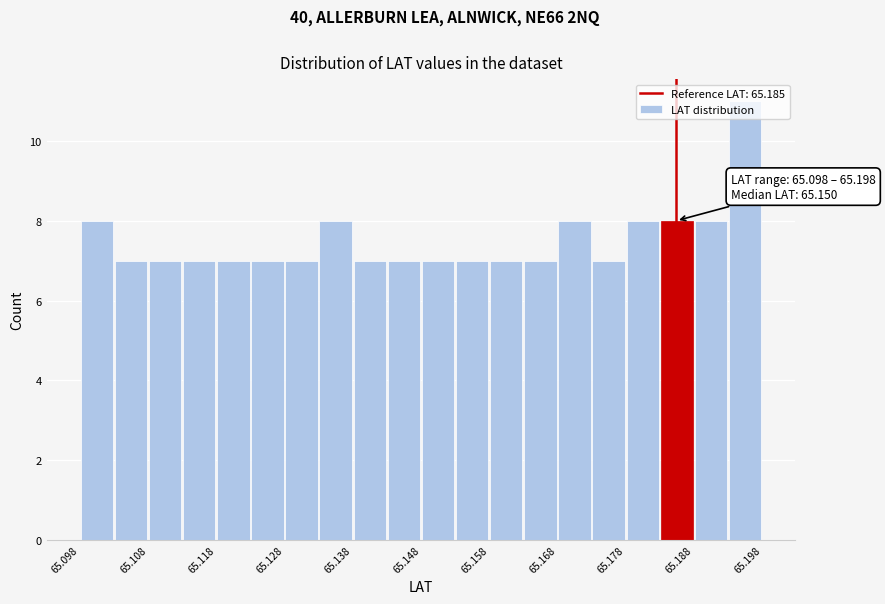

Which range on the x-axis has the tallest bar?

65.193 to 65.198